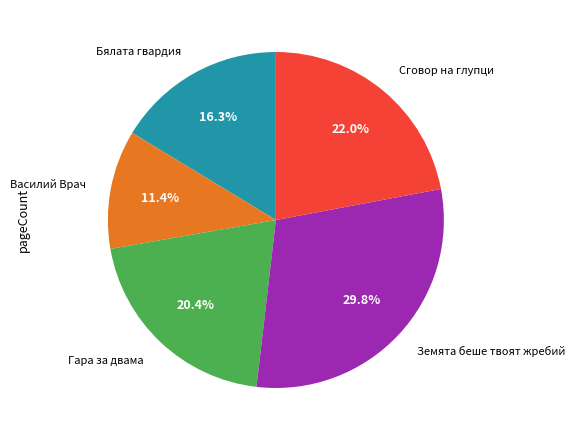

Is there any slice that represents more than half of the pie?

No